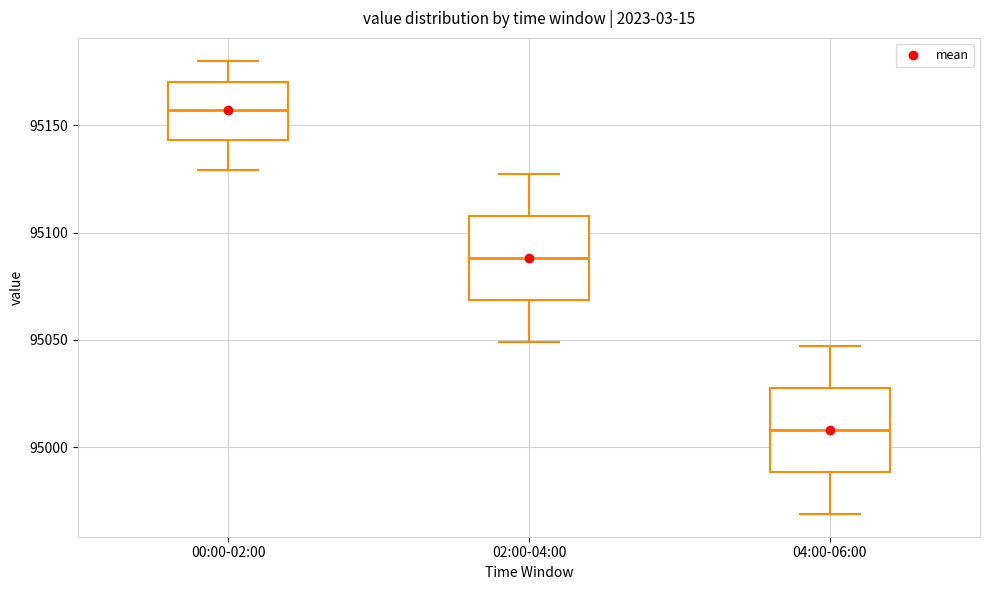

Which box's median line is the highest?

00:00-02:00